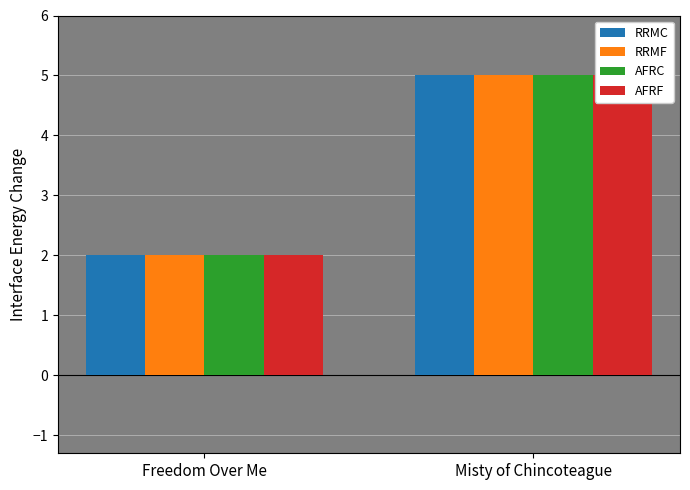

What is the label of the 2nd bar from the right?

Freedom Over Me